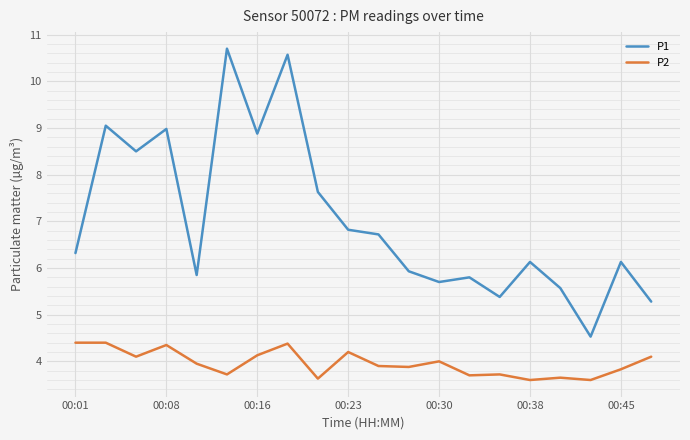

What is the maximum value for P1?

10.7